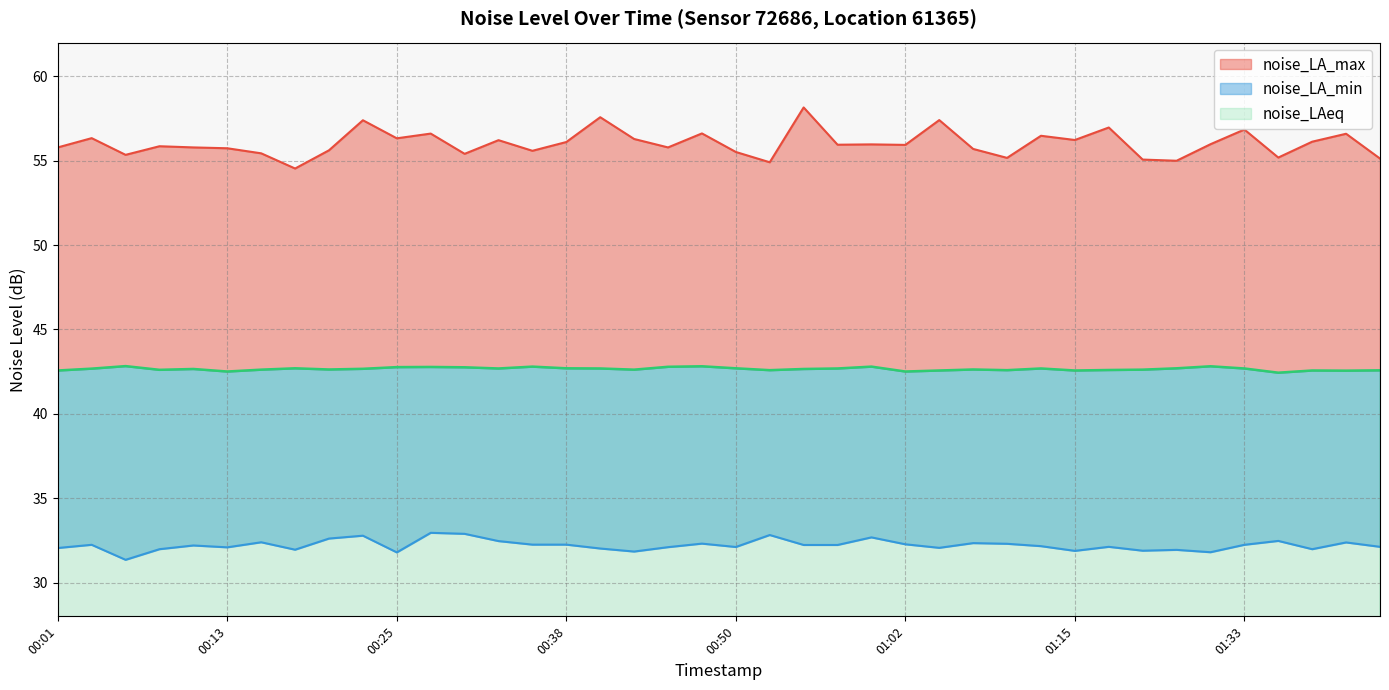

Which has a higher value, 00:25 or 00:08?

00:25